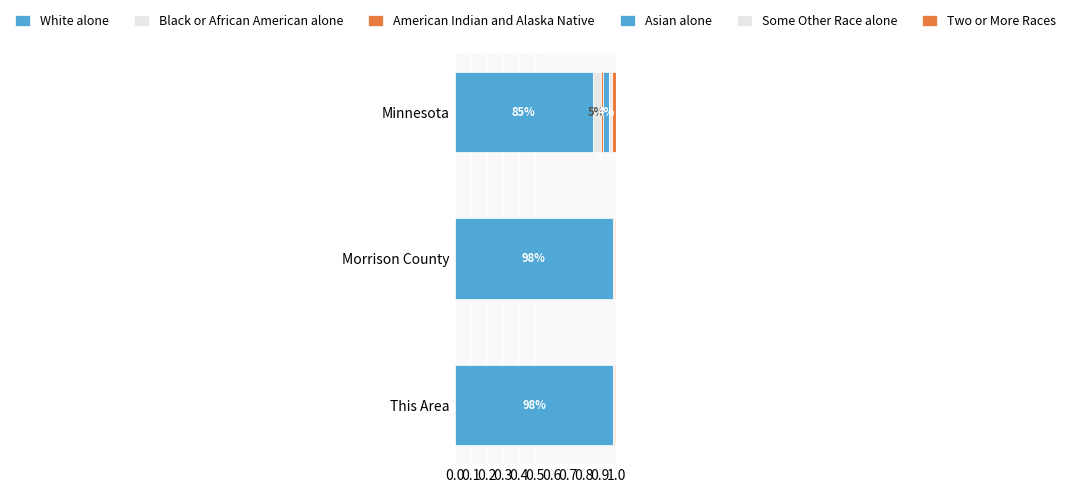

Which series has the largest range (max minus min)?

White alone